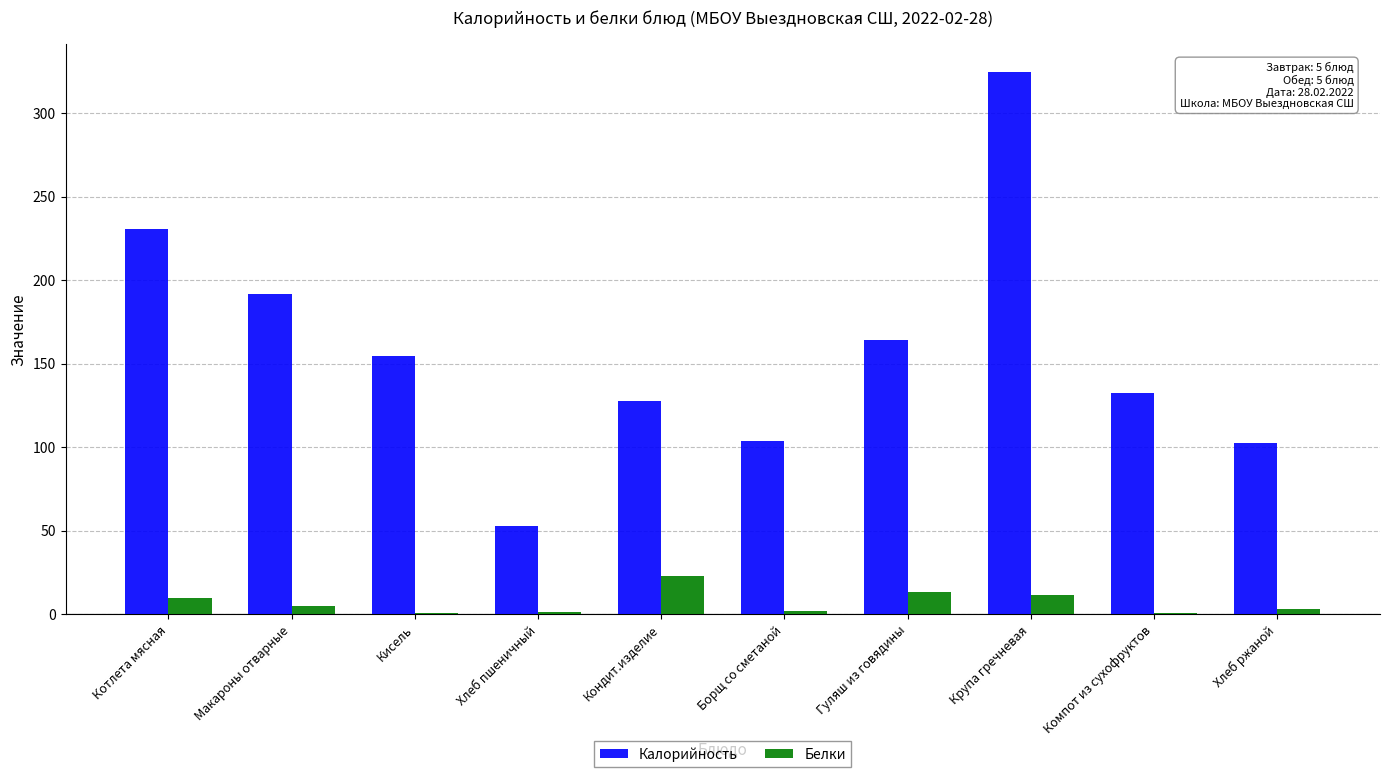

What is the total value across all series at Кисель?

155.5